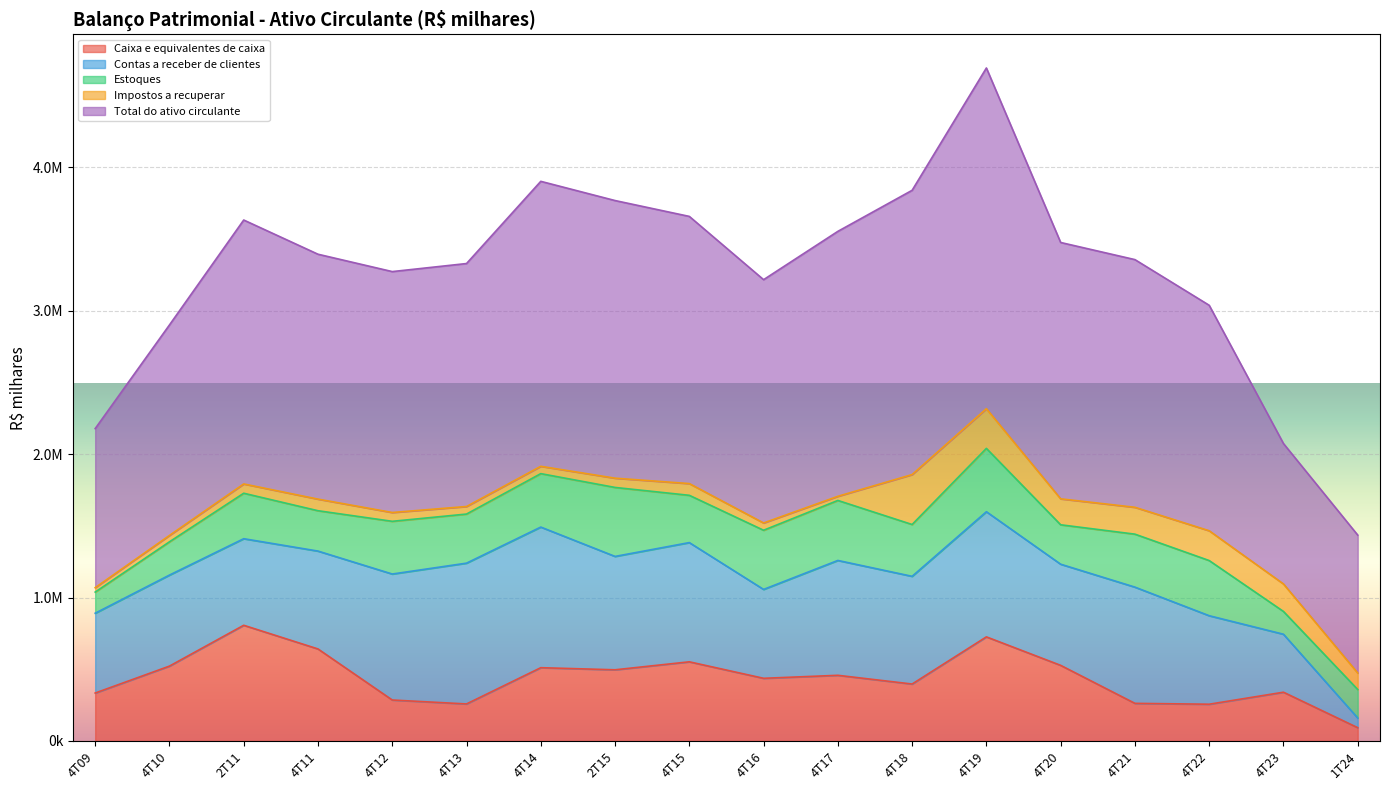

What are all the series names shown in the legend?

Caixa e equivalentes de caixa, Contas a receber de clientes, Estoques, Impostos a recuperar, Total do ativo circulante